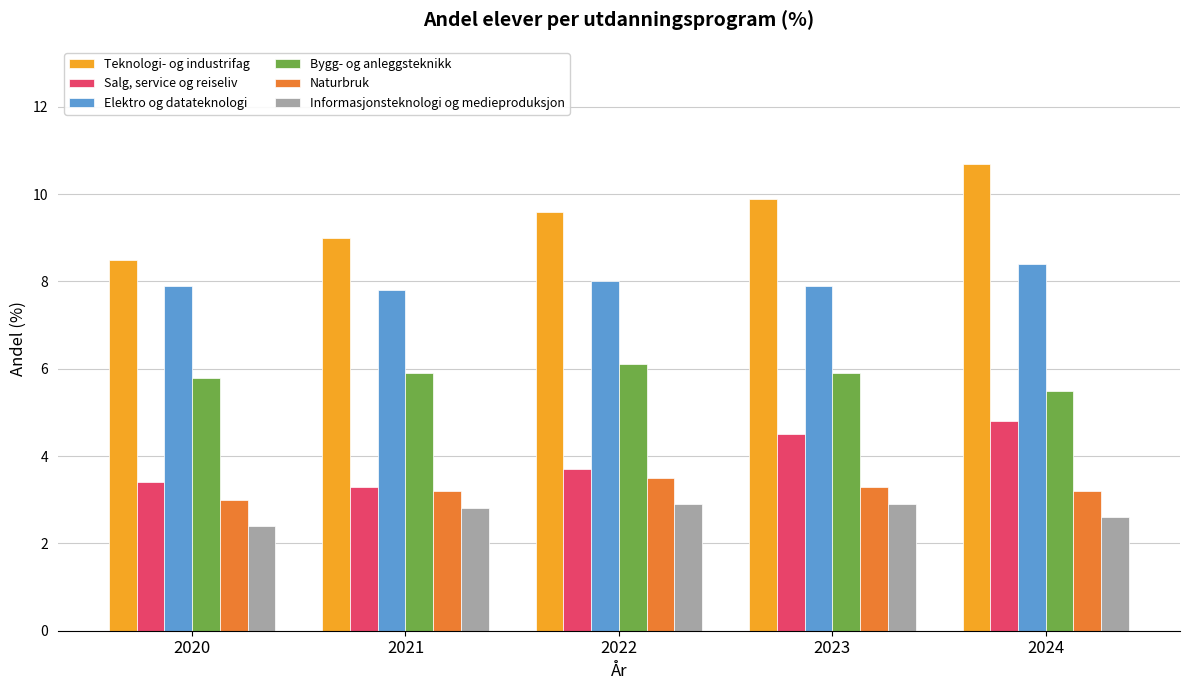

What is the smallest value displayed?

2.4